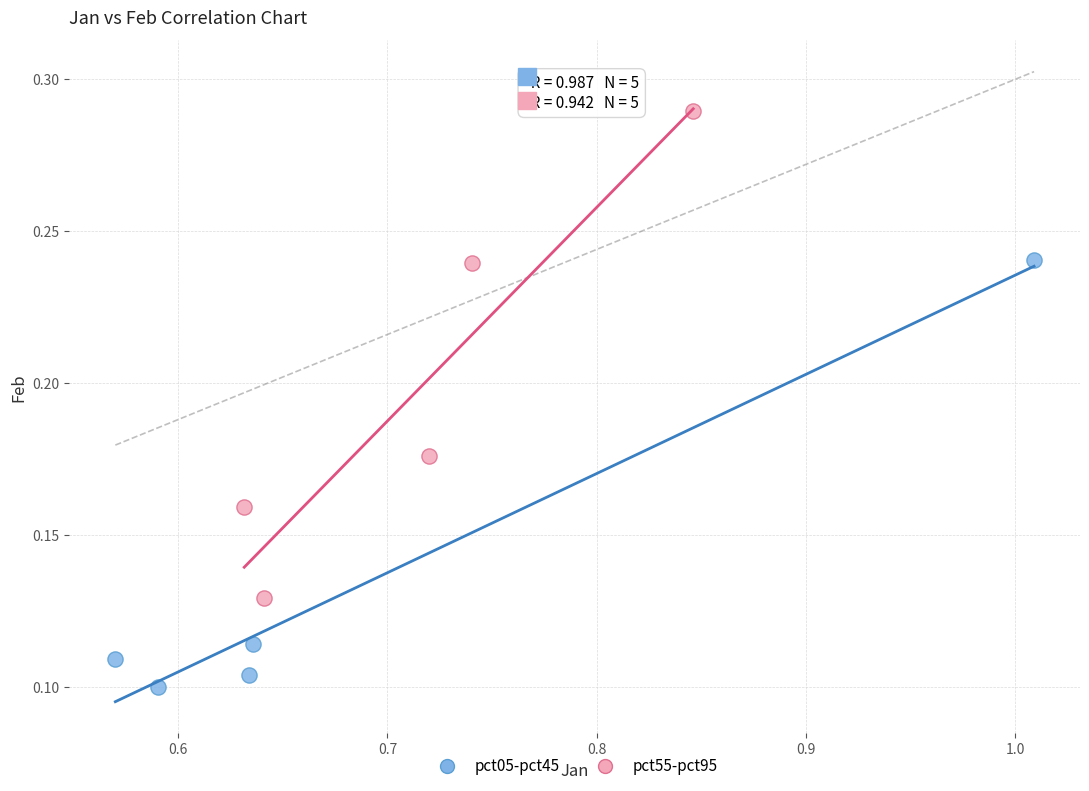

Which series has the widest spread of Y values?

pct55-pct95